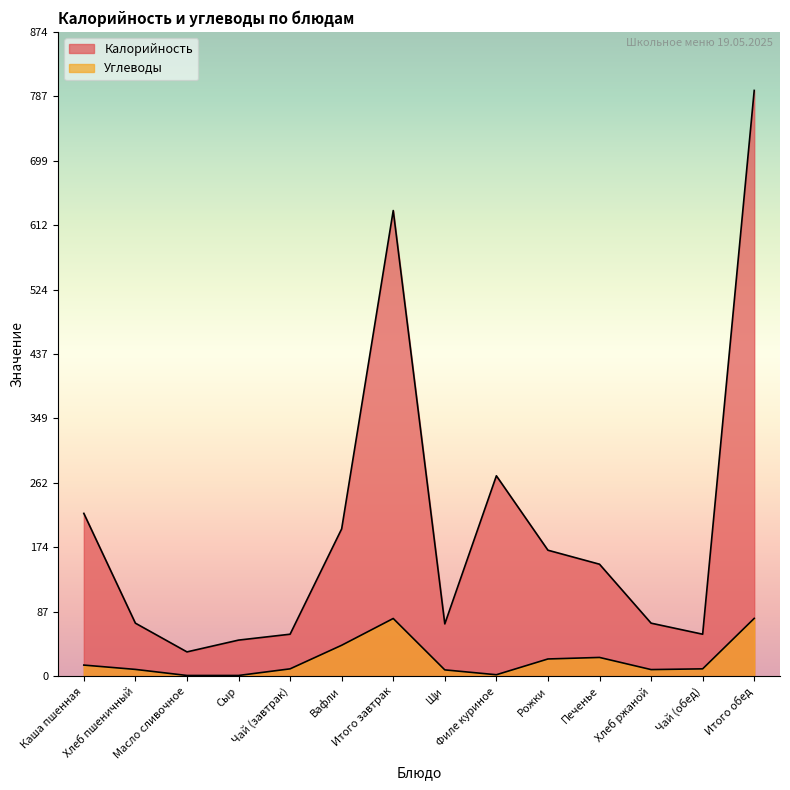

Which category has the highest value across all series?

Итого обед